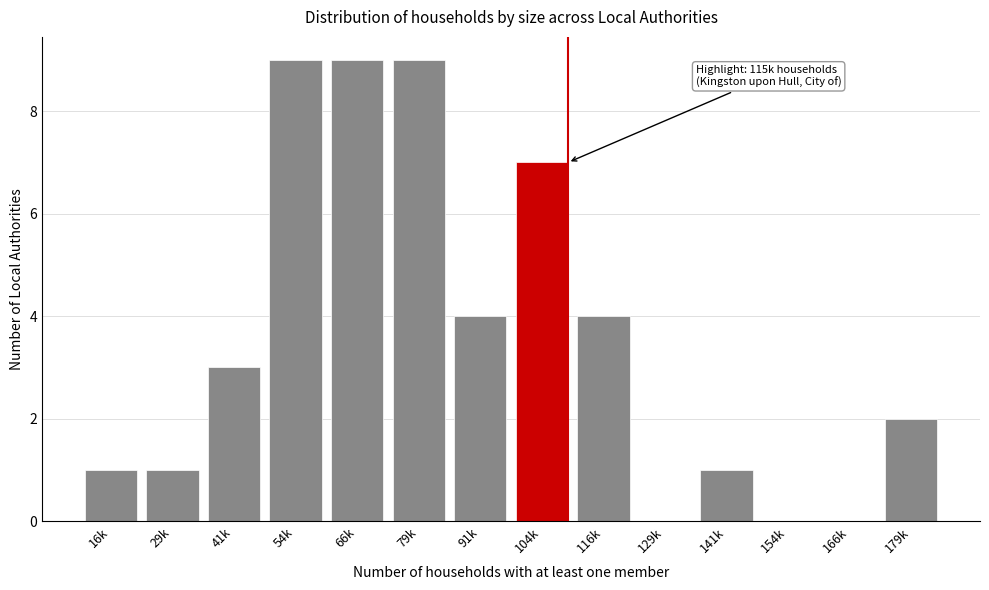

Reading right to left, list all the values displayed in this chart.

179k=2	166k=0	154k=0	141k=1	129k=0	116k=4	104k=7	91k=4	79k=9	66k=9	54k=9	41k=3	29k=1	16k=1